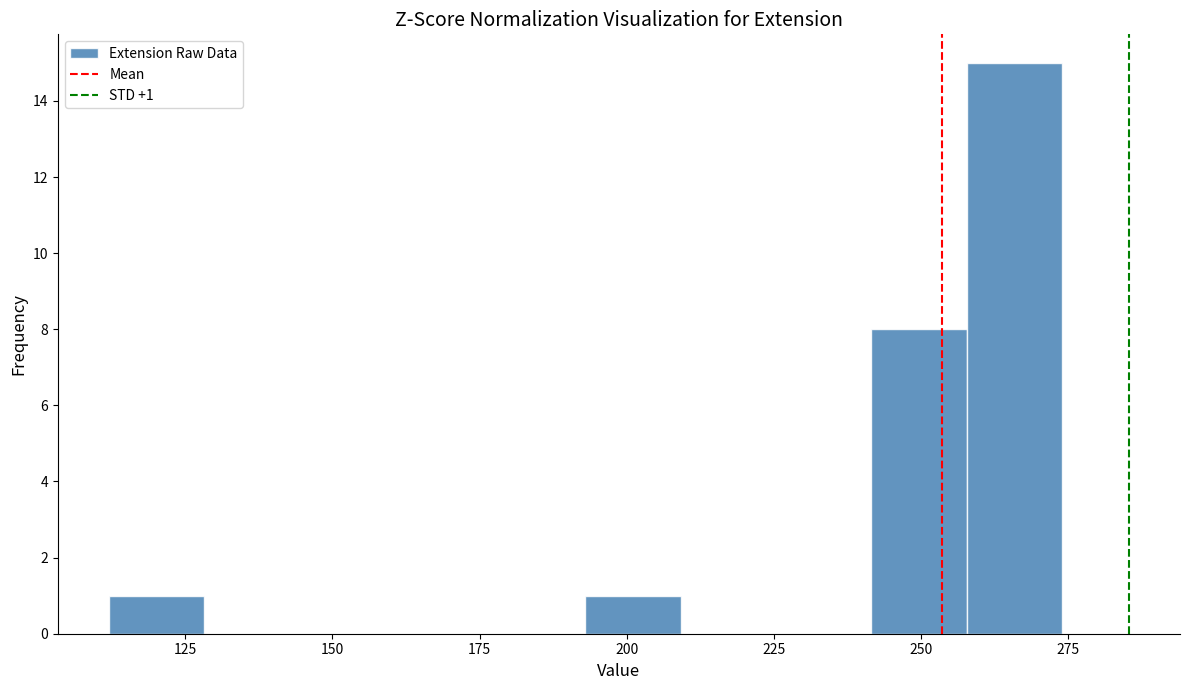

Around what value on the x-axis is the tallest bar? Give the approximate position of its centre, as read against the axis.

265